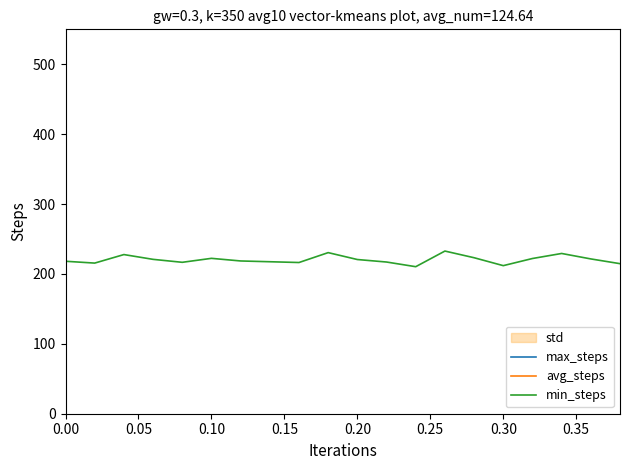

True or false: min_steps and avg_steps intersect in this chart.

False